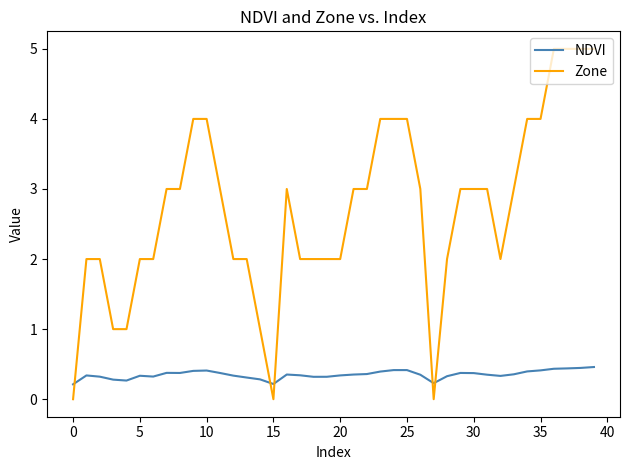

What is the maximum value shown in the chart?

5.0